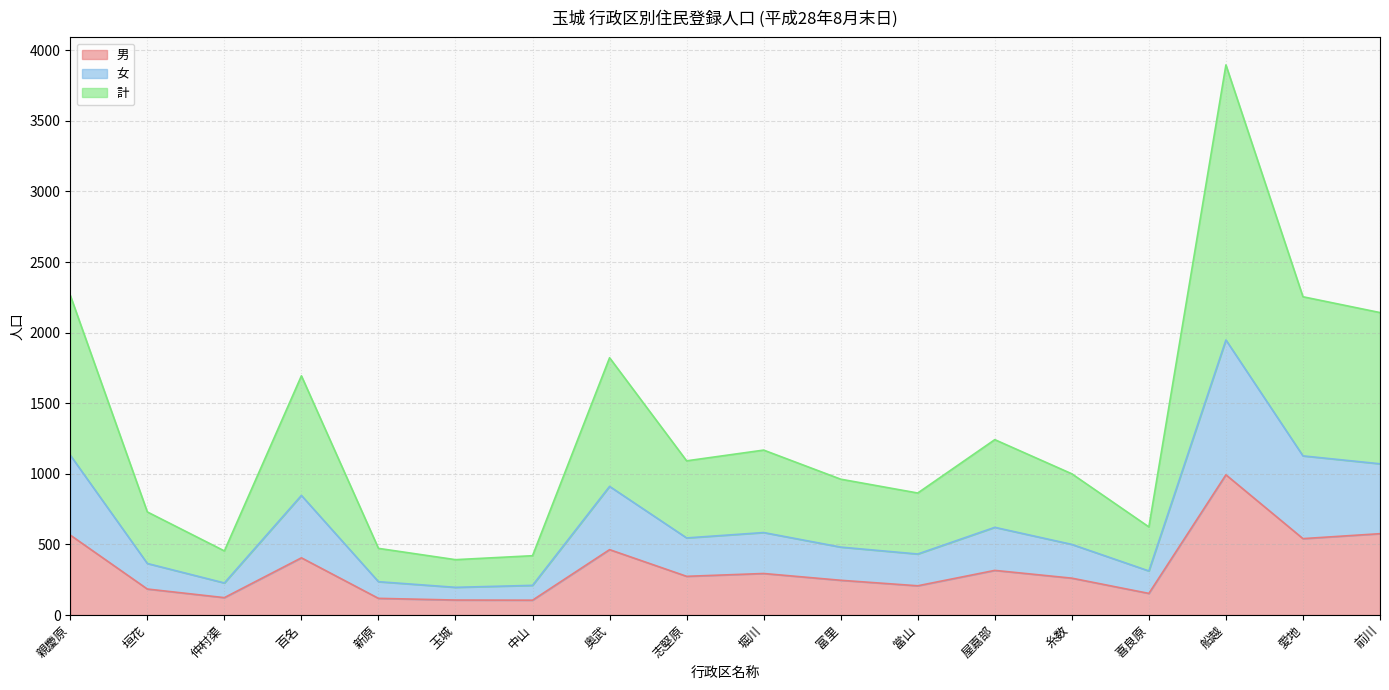

Rank the categories by 女 value from lowest to highest.

玉城, 中山, 仲村渠, 新原, 喜良原, 垣花, 當山, 富里, 糸数, 志堅原, 堀川, 屋嘉部, 百名, 奥武, 前川, 愛地, 親慶原, 船越